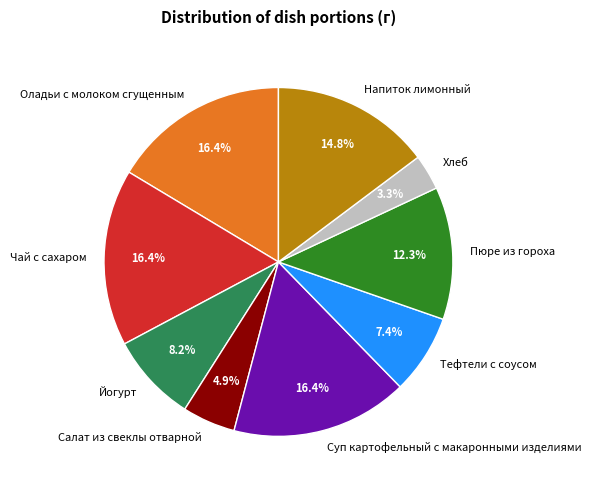

To the nearest percent, what is the average slice percentage?

11%